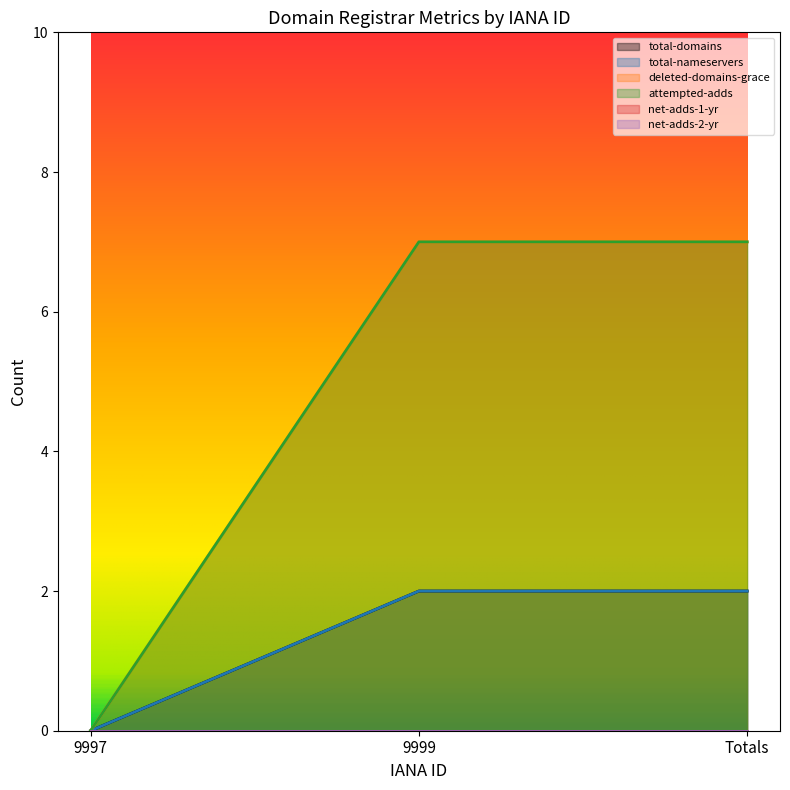

Which category has the highest value in the total-nameservers series?

9999